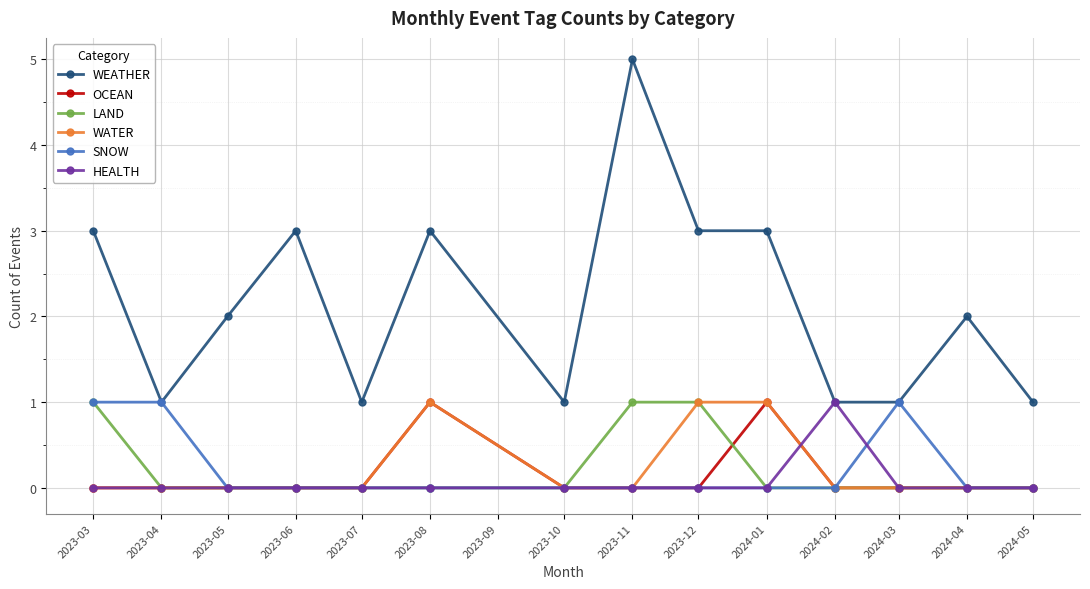

What is the label of the 14th point from the left?

2024-05